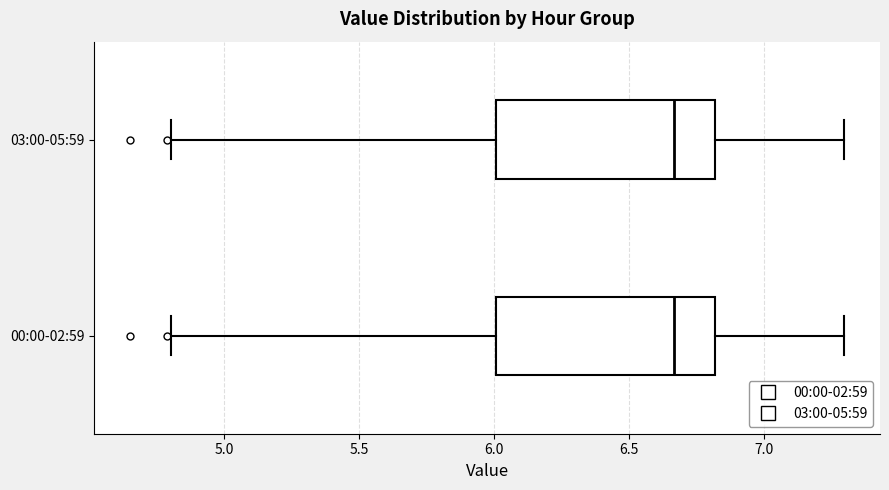

Where does the median line of the box for 00:00-02:59 sit on the x-axis? The values are not printed on the chart, so give them approximately, as read against the axis.

6.65